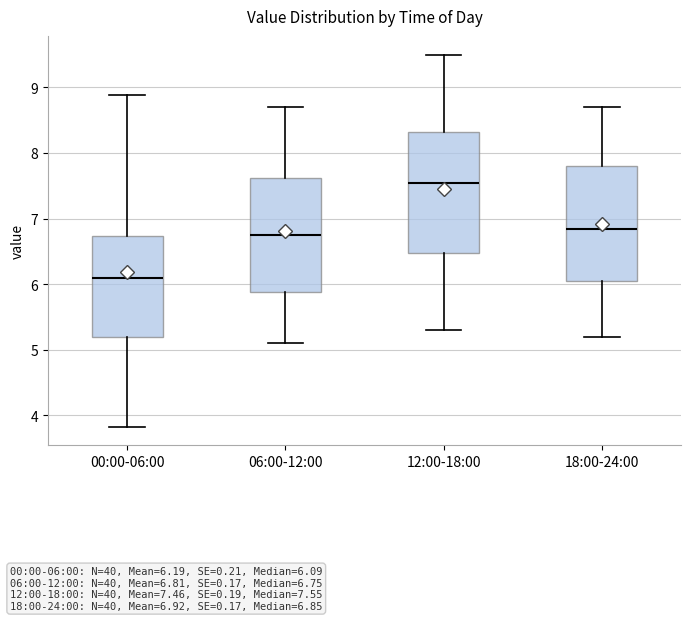

Which box's median line is the highest?

12:00-18:00